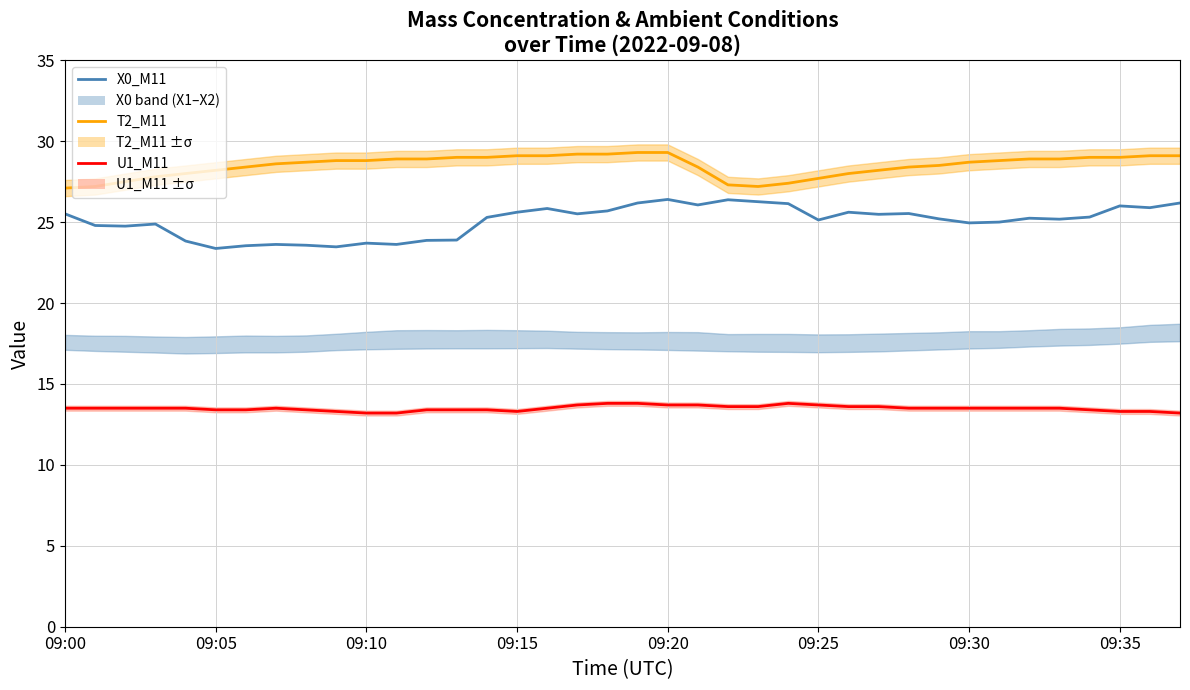

Rank the series by their maximum value, from lowest to highest.

U1_M11, X0_M11, T2_M11